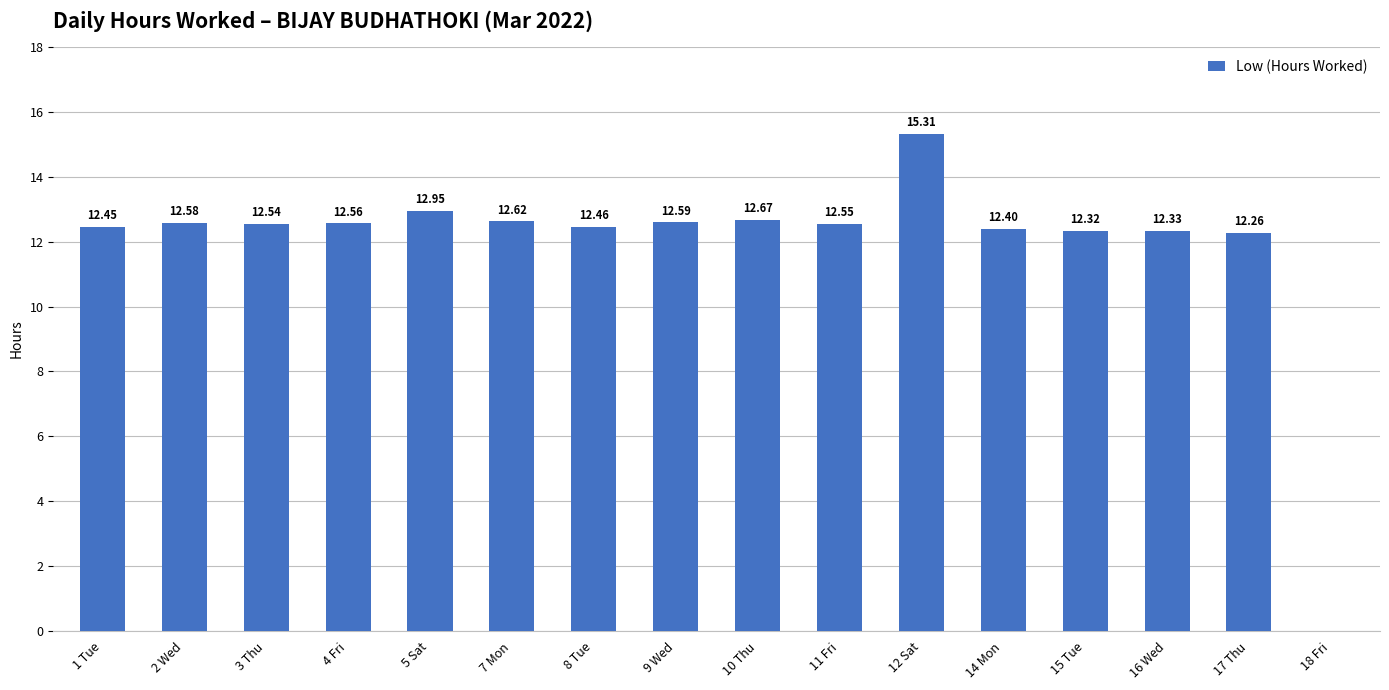

What is the ratio of the value at 1 Tue to the value at 15 Tue?

1.0